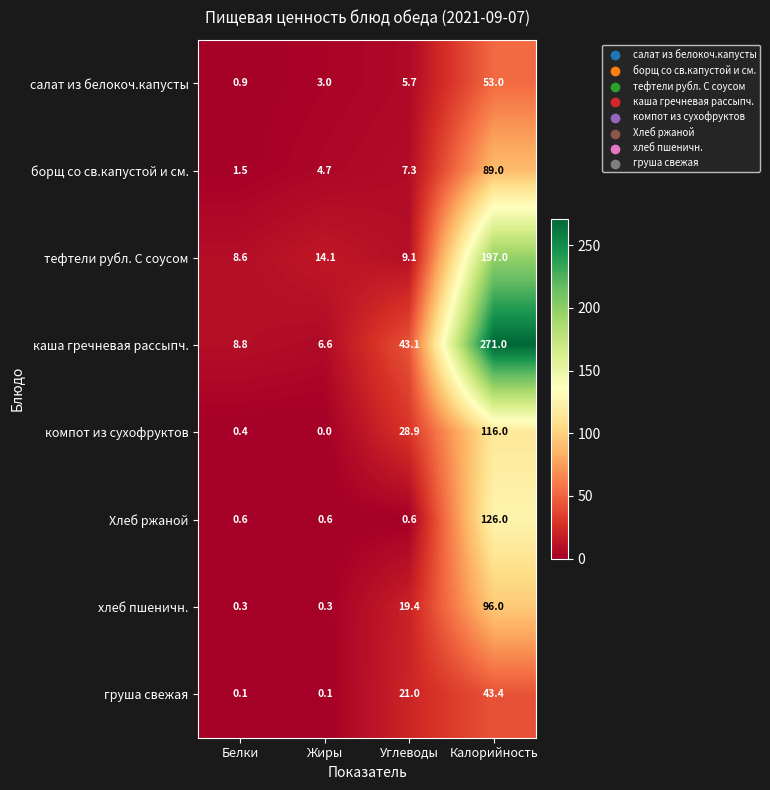

Which category has the lowest value across all series?

Жиры